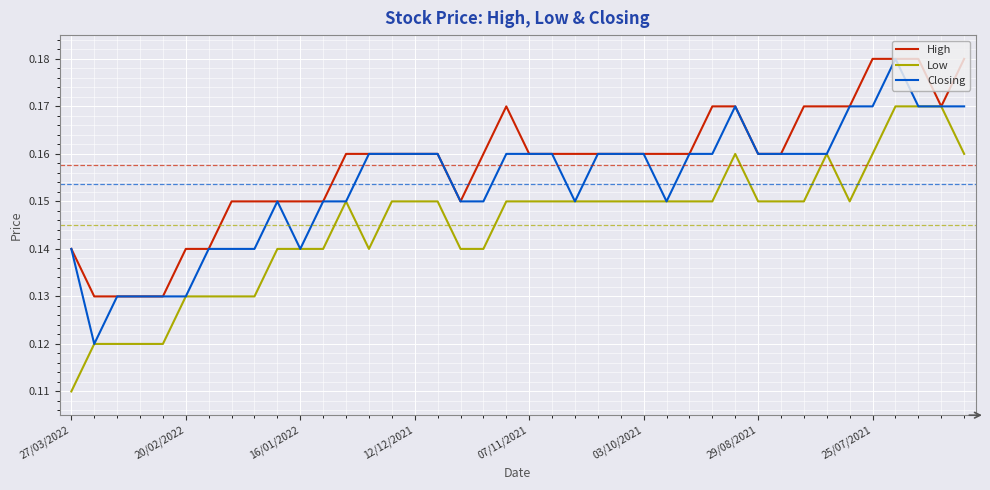

How many lines are shown in the chart?

3